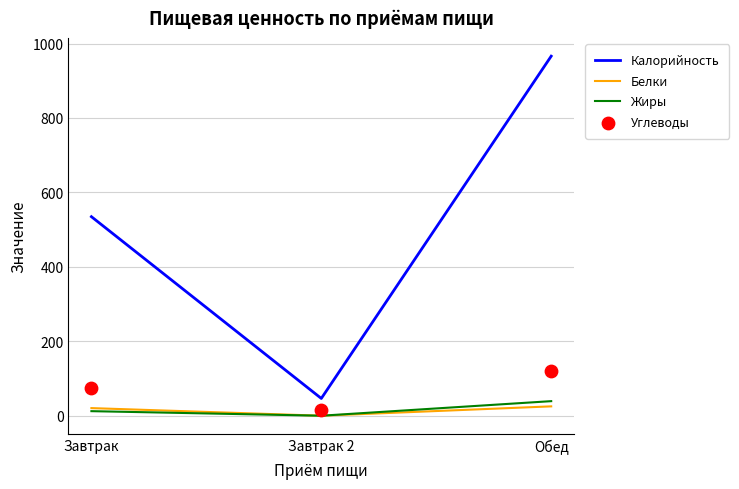

Is the value of Калорийность at Обед greater than the value of Белки at Обед?

Yes